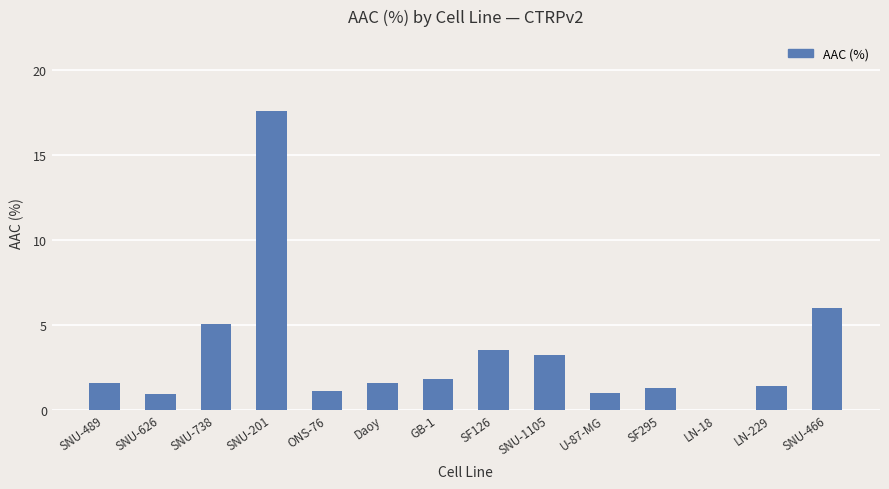

What is the average value?

3.3